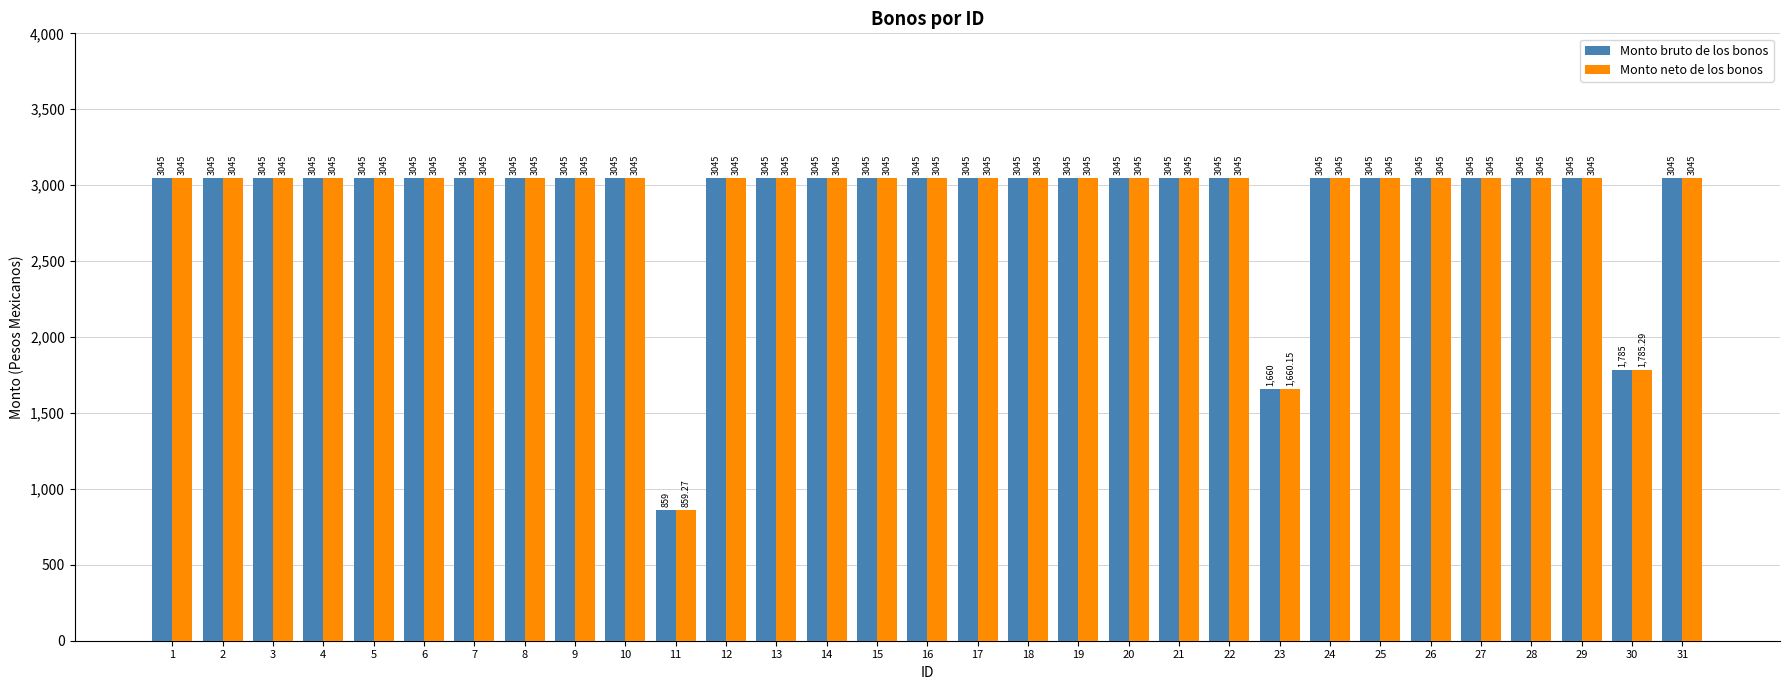

What is the total value across all series at 4?

6090.0